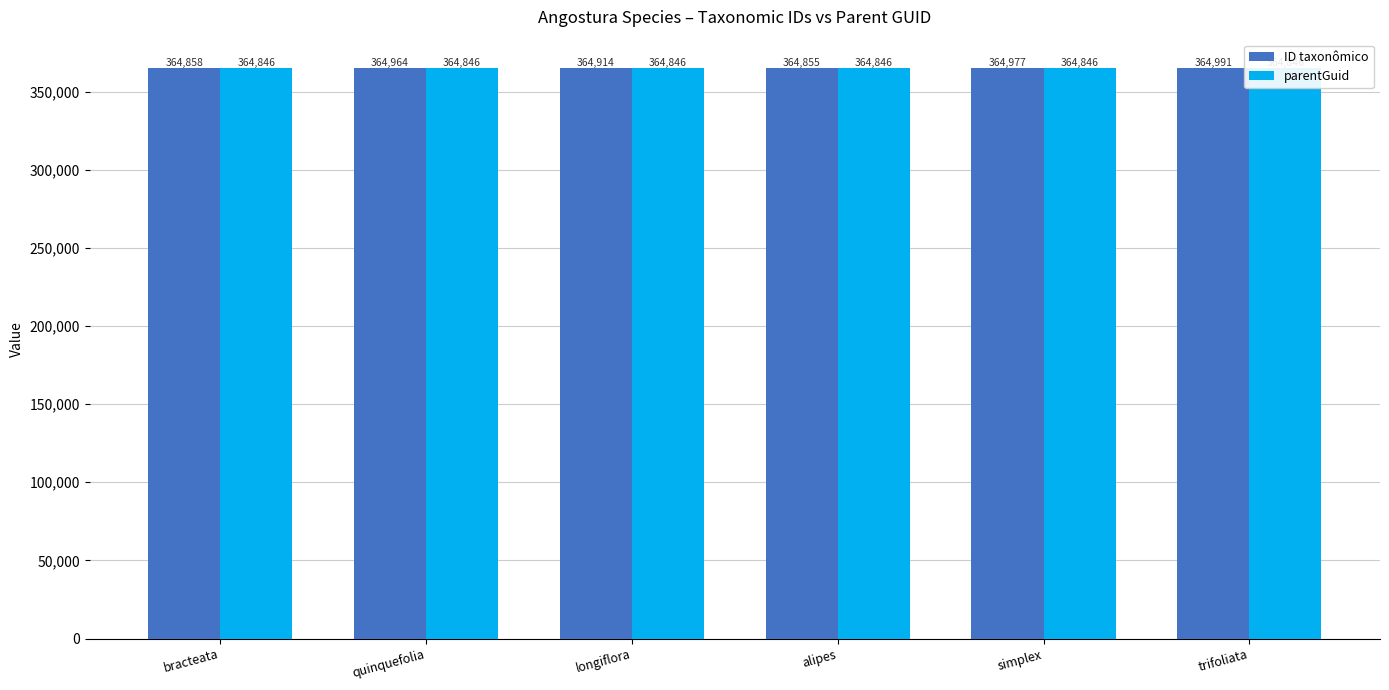

Between trifoliata and simplex, which is larger?

trifoliata